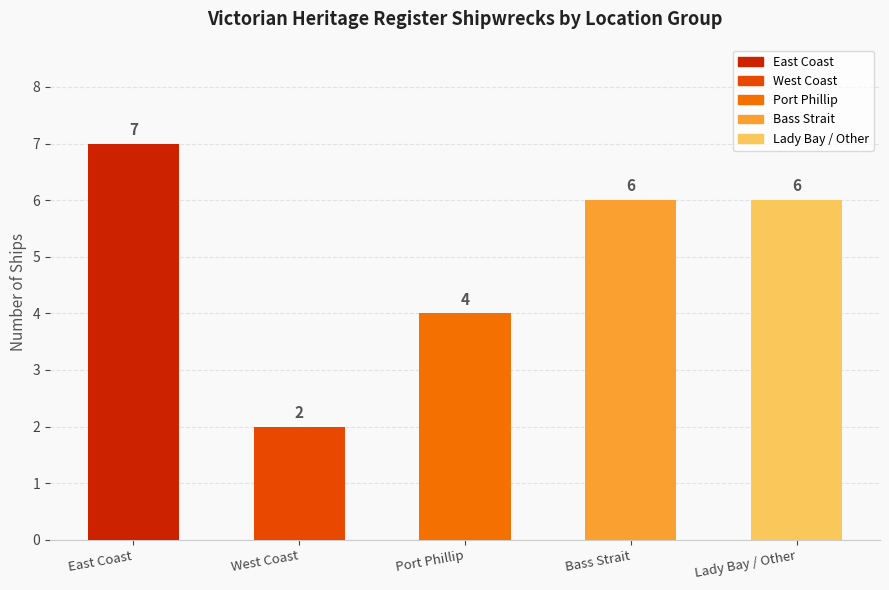

What is the label of the 2nd bar from the right?

Bass Strait